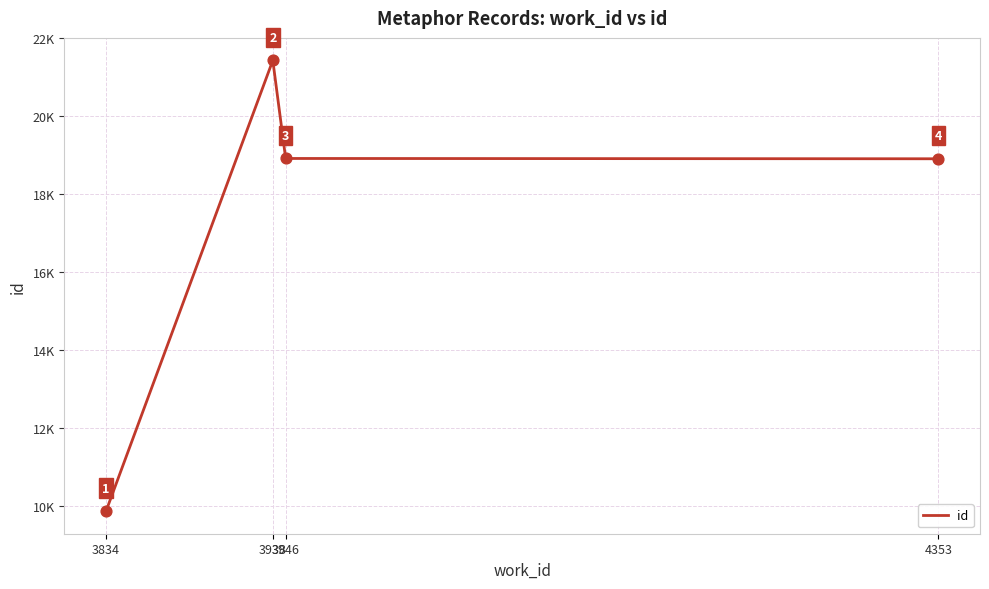

Between 3834 and 3946, which is larger?

3946